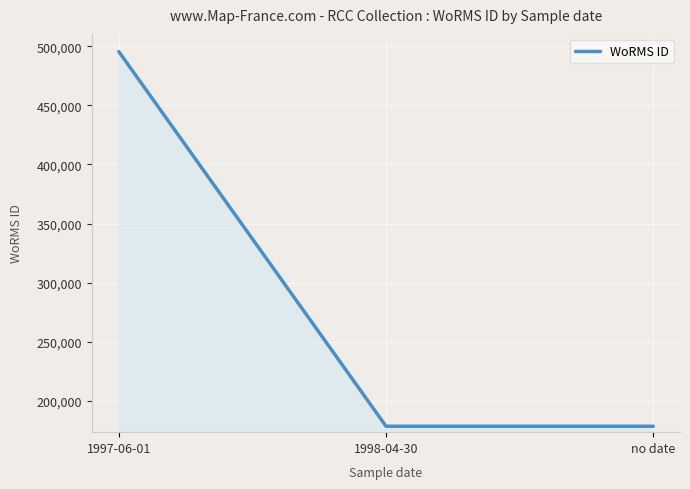

The value at 1997-06-01 is 804411. True or false?

False